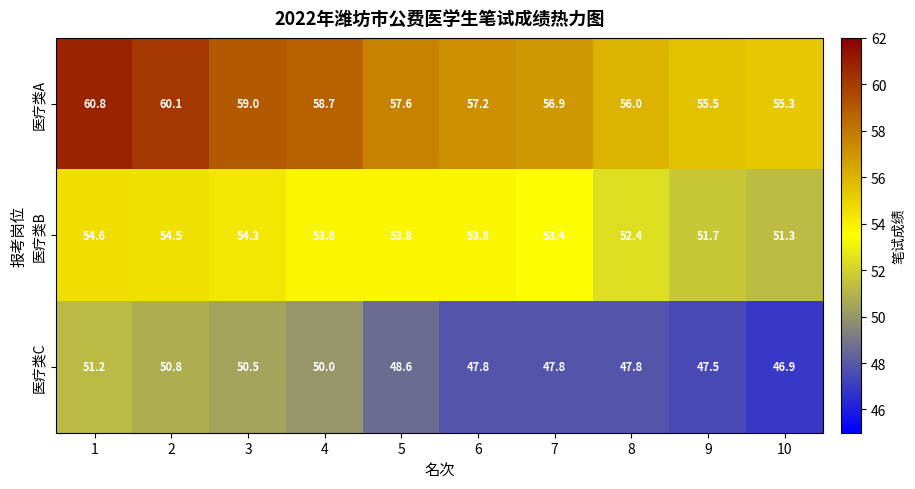

What is the difference between the maximum and minimum values in the 医疗类A series?

5.5